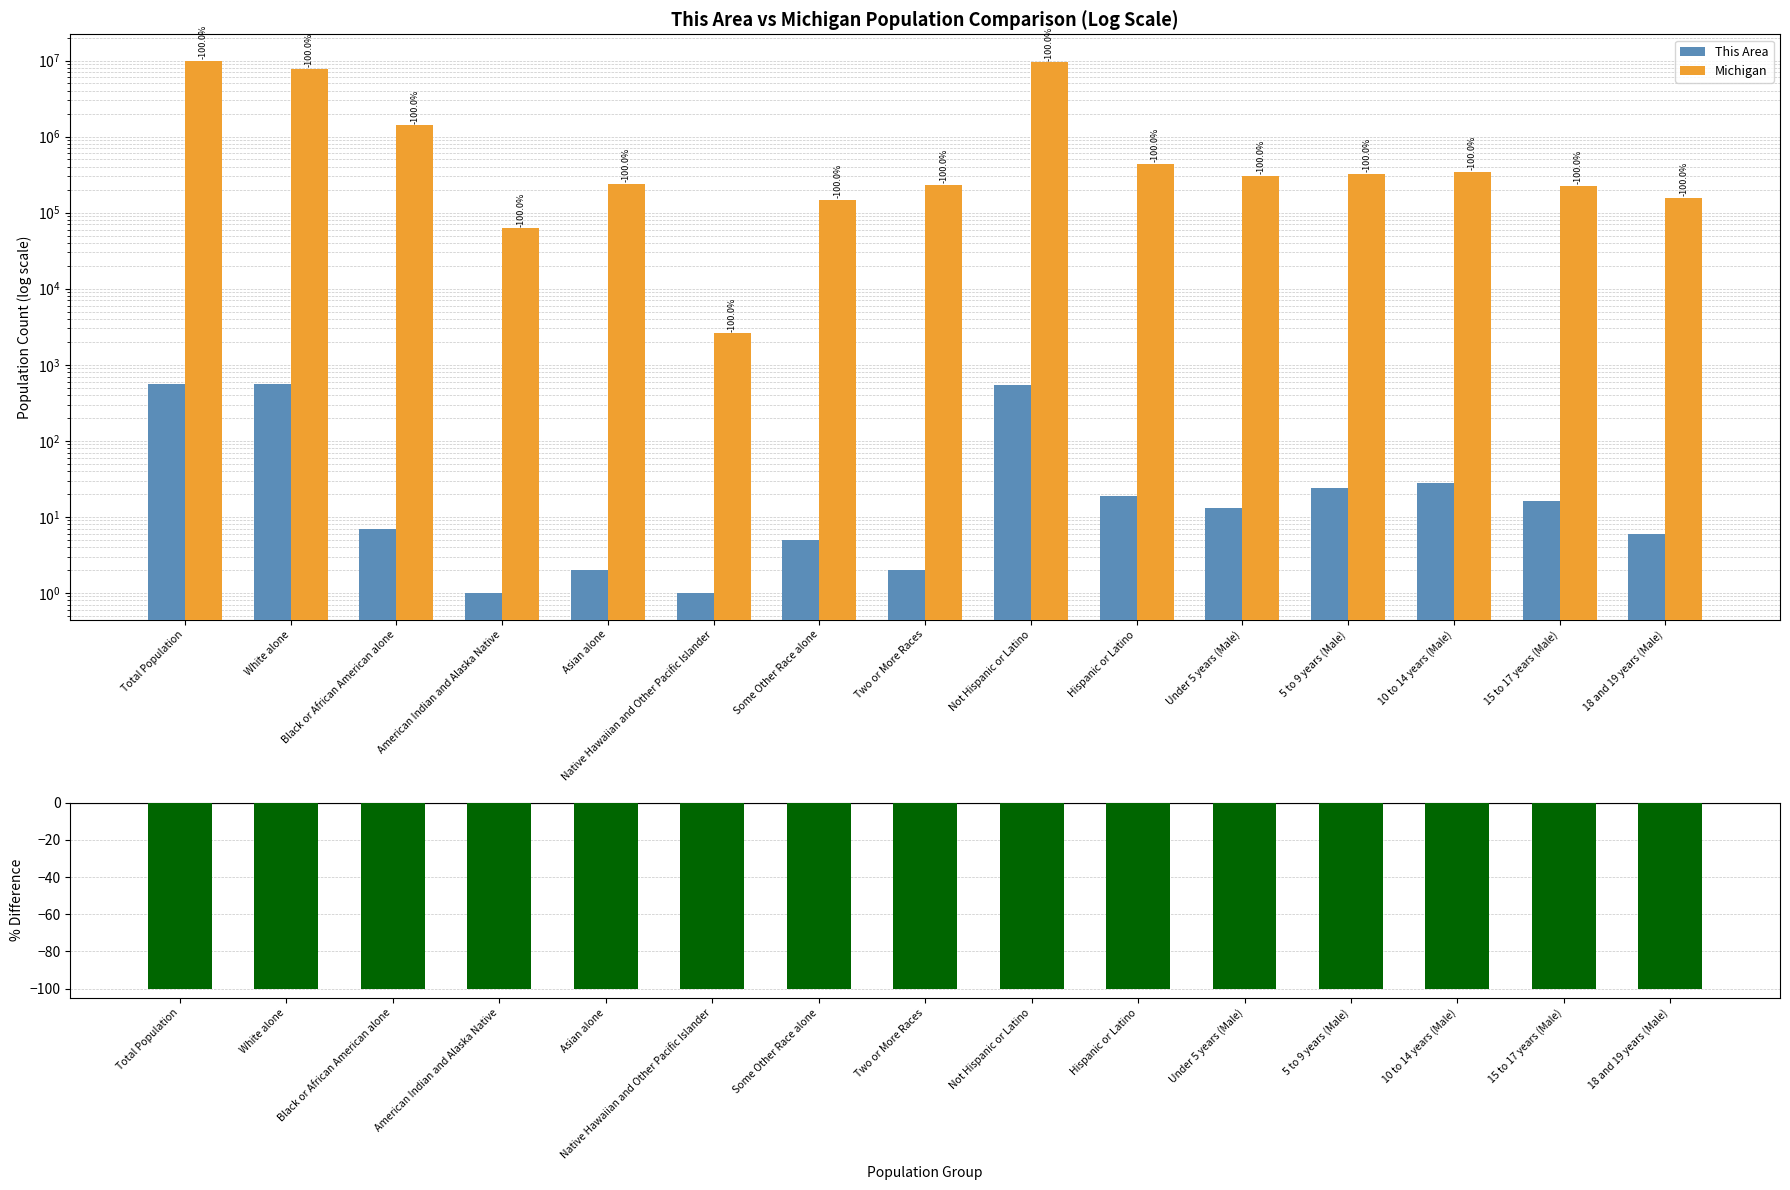

Which series has the largest total across all categories?

Michigan